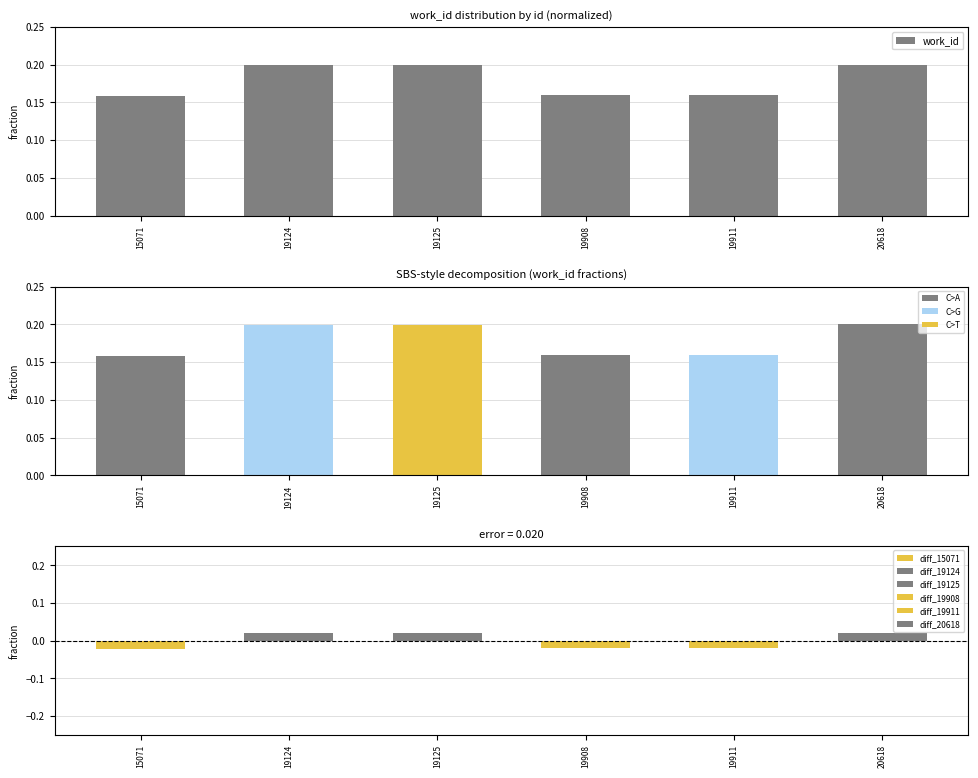

List the labels in order of value, smallest first.

15071, 19908, 19911, 19124, 19125, 20618